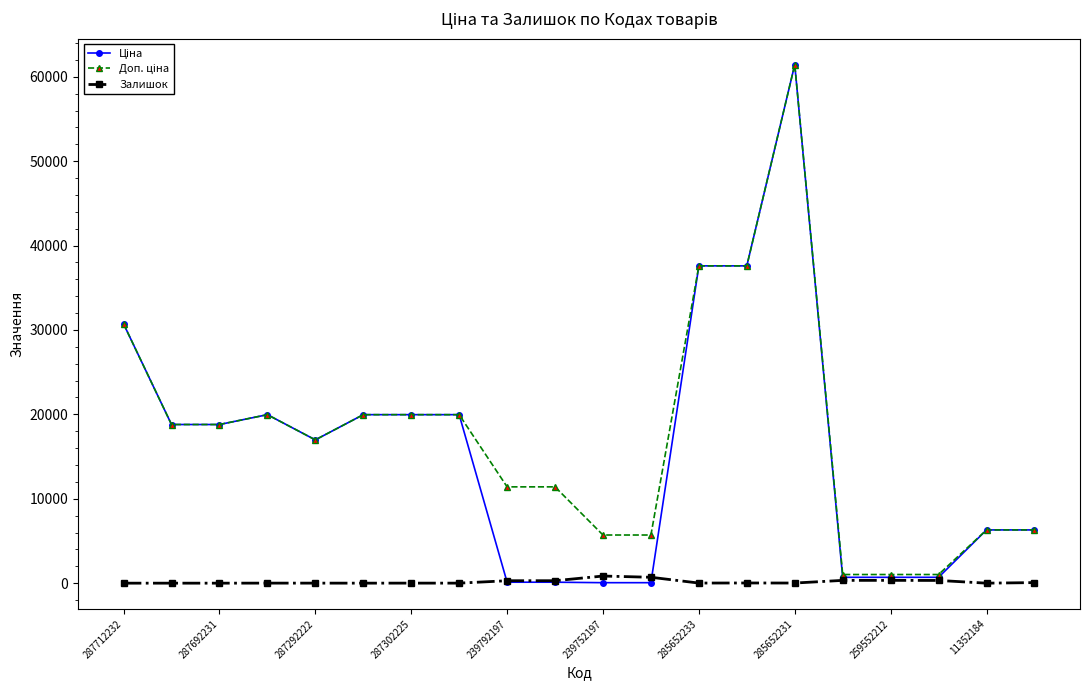

What is the greatest value displayed?

61434.3